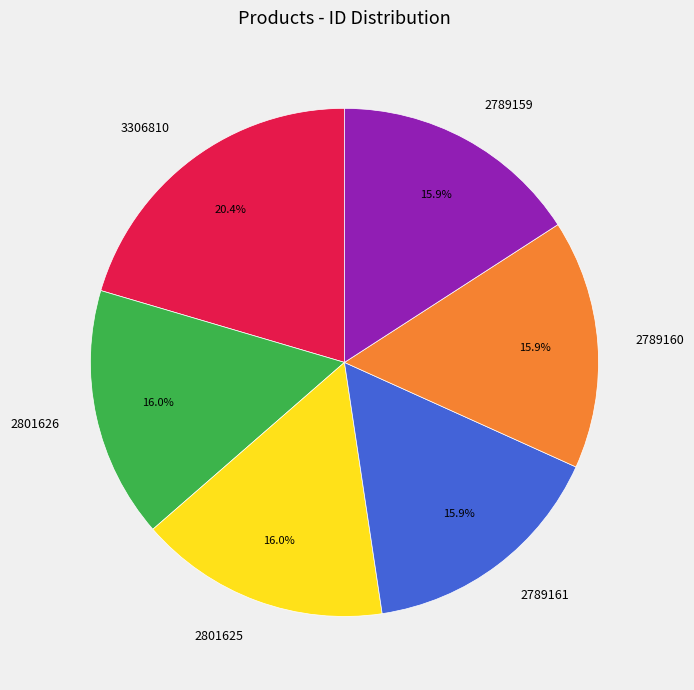

How many slices are in this pie chart?

6